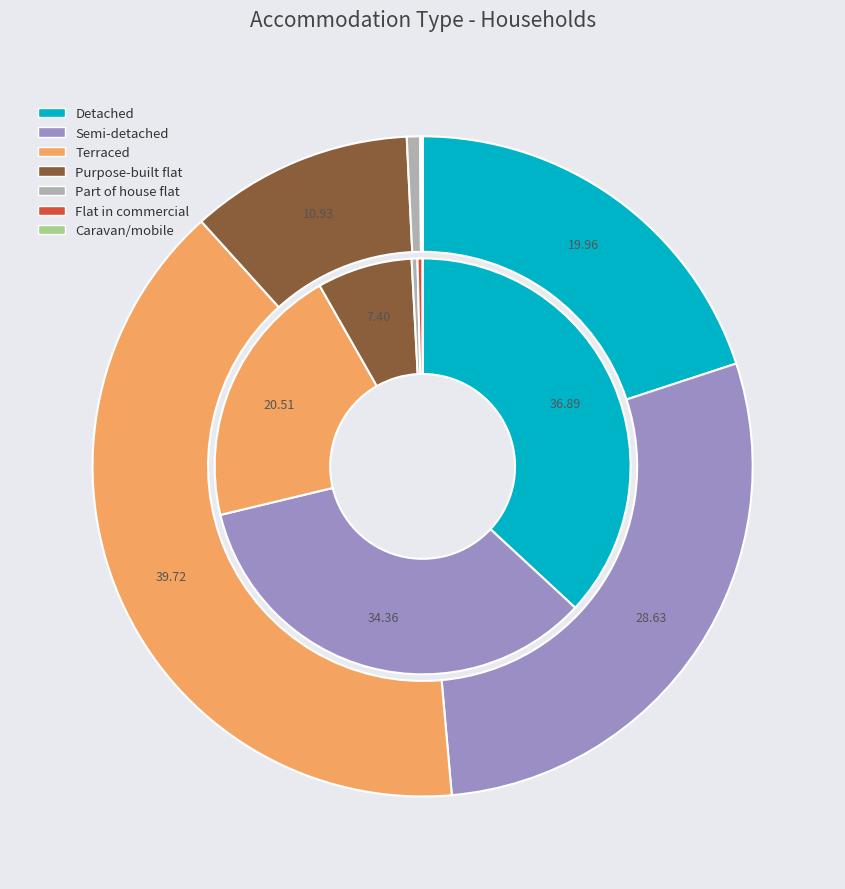

What is the largest slice in the pie chart?

Terraced